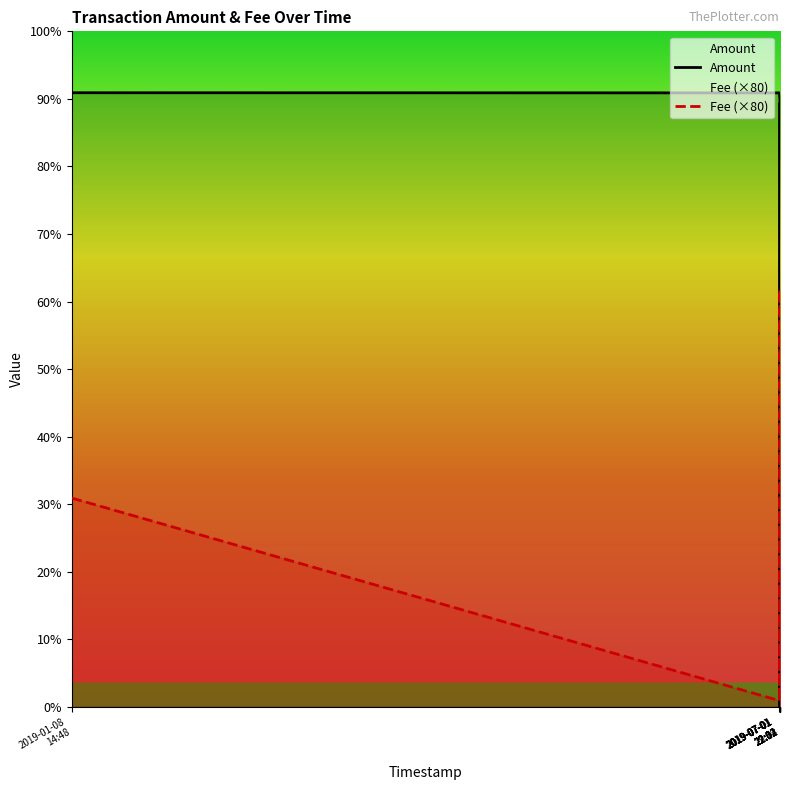

Between 2019-07-01
22:02 and 2019-07-01
22:02, which series saw the biggest shift?

Amount